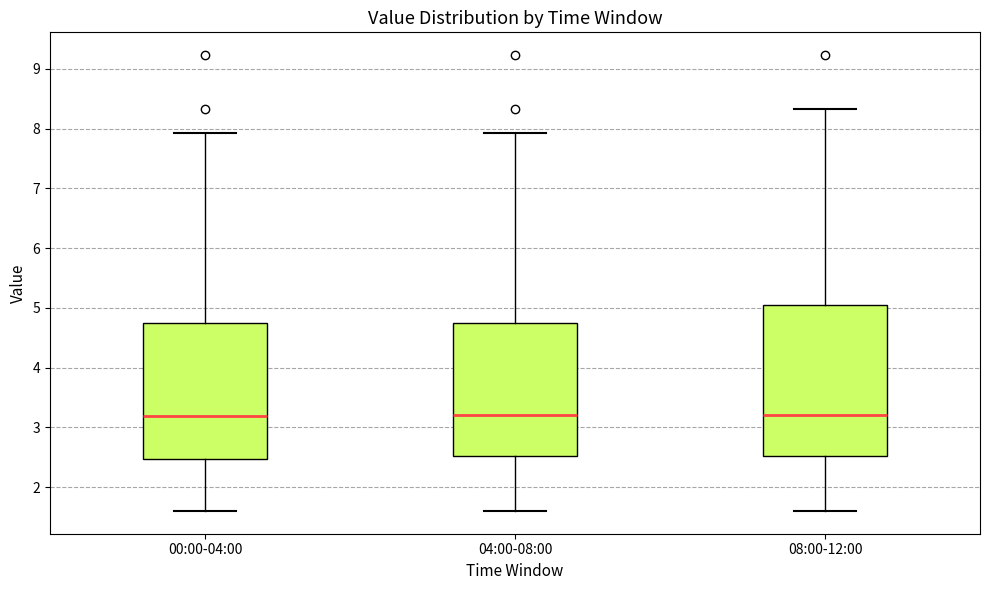

Reading left to right, transcribe this box plot: for each box, give where its median line is, the range the box spans, and where its two whiskers end, as read against the y-axis. The values are not printed on the chart, so give them approximately, as read against the axis.

00:00-04:00: median 3.2, box 2.5 to 4.7, whiskers 1.6 to 7.9
04:00-08:00: median 3.2, box 2.5 to 4.7, whiskers 1.6 to 7.9
08:00-12:00: median 3.2, box 2.5 to 5.1, whiskers 1.6 to 8.3